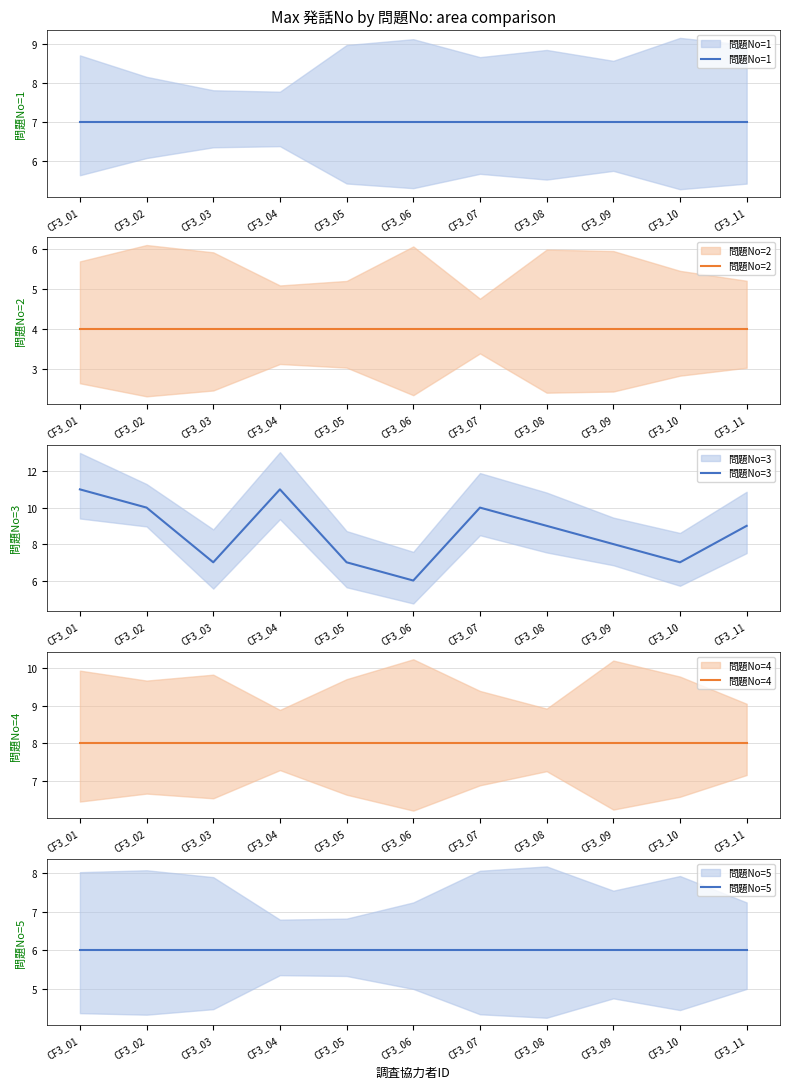

Reading left to right, extract all data points from this chart.

問題No=1: CF3_01=7	CF3_02=7	CF3_03=7	CF3_04=7	CF3_05=7	CF3_06=7	CF3_07=7	CF3_08=7	CF3_09=7	CF3_10=7	CF3_11=7
問題No=2: CF3_01=4	CF3_02=4	CF3_03=4	CF3_04=4	CF3_05=4	CF3_06=4	CF3_07=4	CF3_08=4	CF3_09=4	CF3_10=4	CF3_11=4
問題No=3: CF3_01=11	CF3_02=10	CF3_03=7	CF3_04=11	CF3_05=7	CF3_06=6	CF3_07=10	CF3_08=9	CF3_09=8	CF3_10=7	CF3_11=9
問題No=4: CF3_01=8	CF3_02=8	CF3_03=8	CF3_04=8	CF3_05=8	CF3_06=8	CF3_07=8	CF3_08=8	CF3_09=8	CF3_10=8	CF3_11=8
問題No=5: CF3_01=6	CF3_02=6	CF3_03=6	CF3_04=6	CF3_05=6	CF3_06=6	CF3_07=6	CF3_08=6	CF3_09=6	CF3_10=6	CF3_11=6